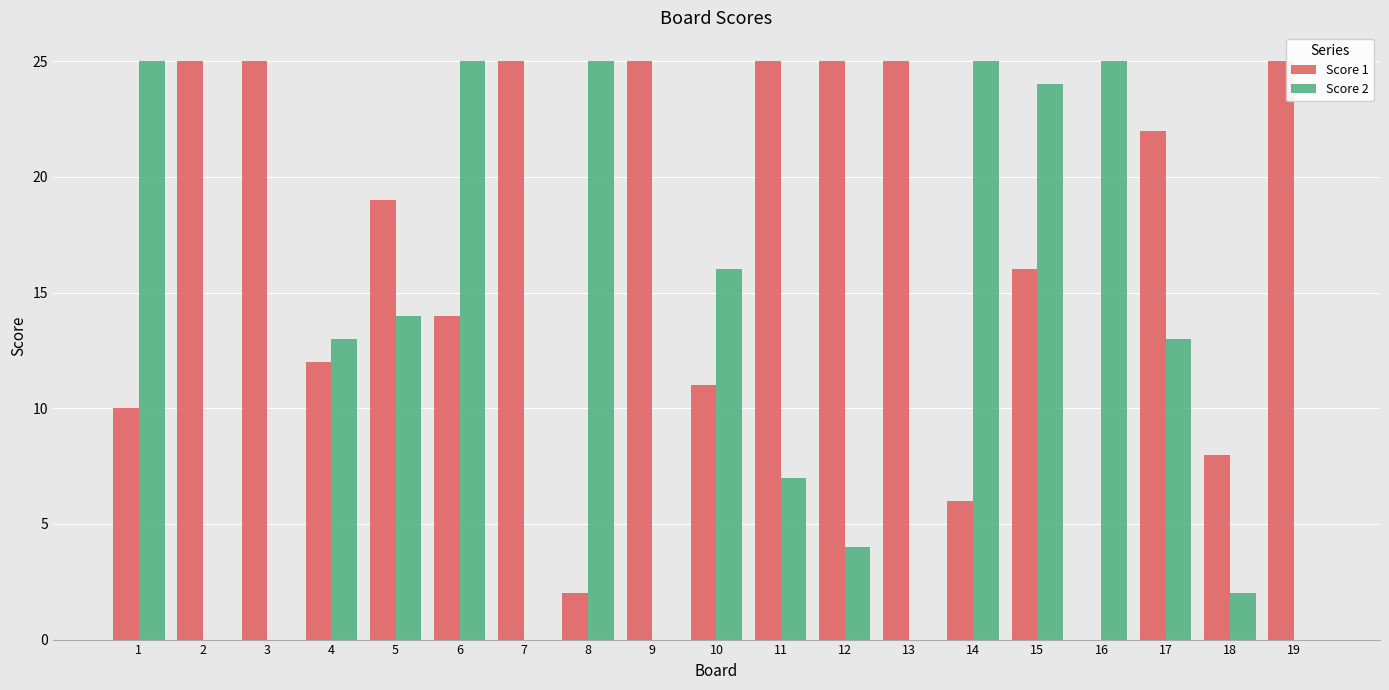

Is the value of Score 2 at 3 greater than the value of Score 1 at 8?

No